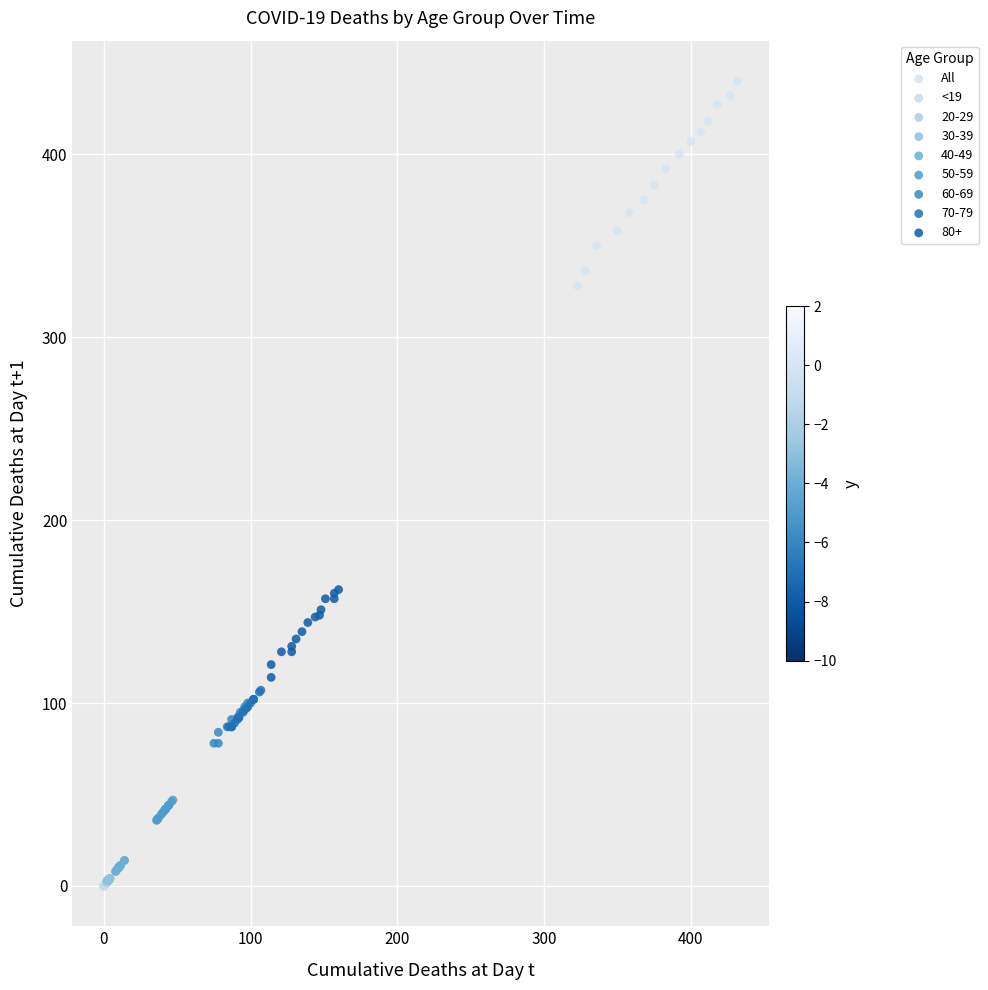

What are all the series names shown in the legend?

All, <19, 20-29, 30-39, 40-49, 50-59, 60-69, 70-79, 80+